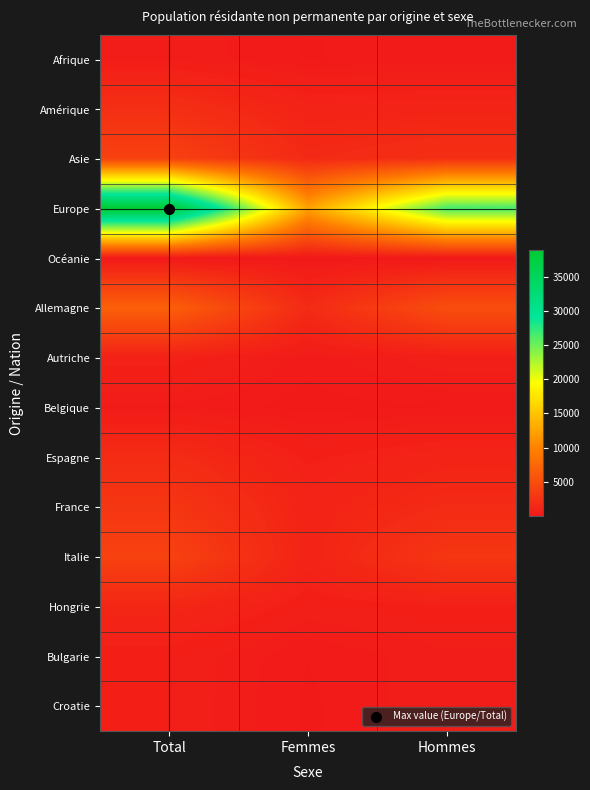

Reading left to right, extract all data points from this chart.

Afrique: Total=474	Femmes=190	Hommes=284
Amérique: Total=2174	Femmes=1046	Hommes=1128
Asie: Total=3876	Femmes=1677	Hommes=2199
Europe: Total=38853	Femmes=12388	Hommes=26465
Océanie: Total=108	Femmes=51	Hommes=57
Allemagne: Total=6810	Femmes=1747	Hommes=5063
Autriche: Total=910	Femmes=263	Hommes=647
Belgique: Total=331	Femmes=132	Hommes=199
Espagne: Total=1866	Femmes=748	Hommes=1118
France: Total=2836	Femmes=1074	Hommes=1762
Italie: Total=3937	Femmes=1092	Hommes=2845
Hongrie: Total=1403	Femmes=613	Hommes=790
Bulgarie: Total=663	Femmes=207	Hommes=456
Croatie: Total=665	Femmes=167	Hommes=498